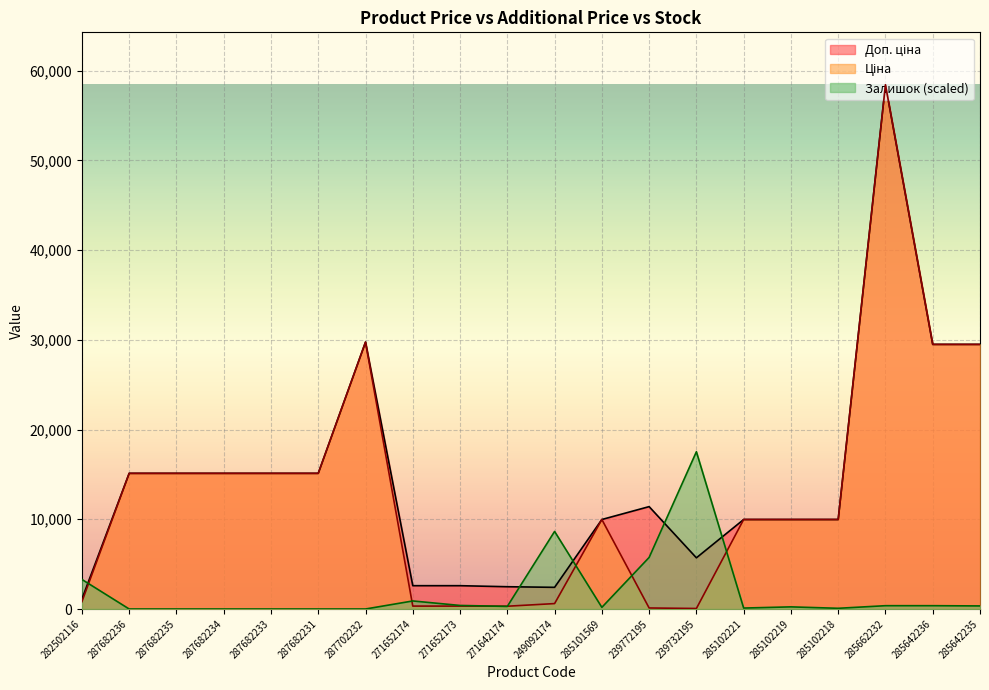

True or false: Залишок and Доп. ціна intersect in this chart.

True